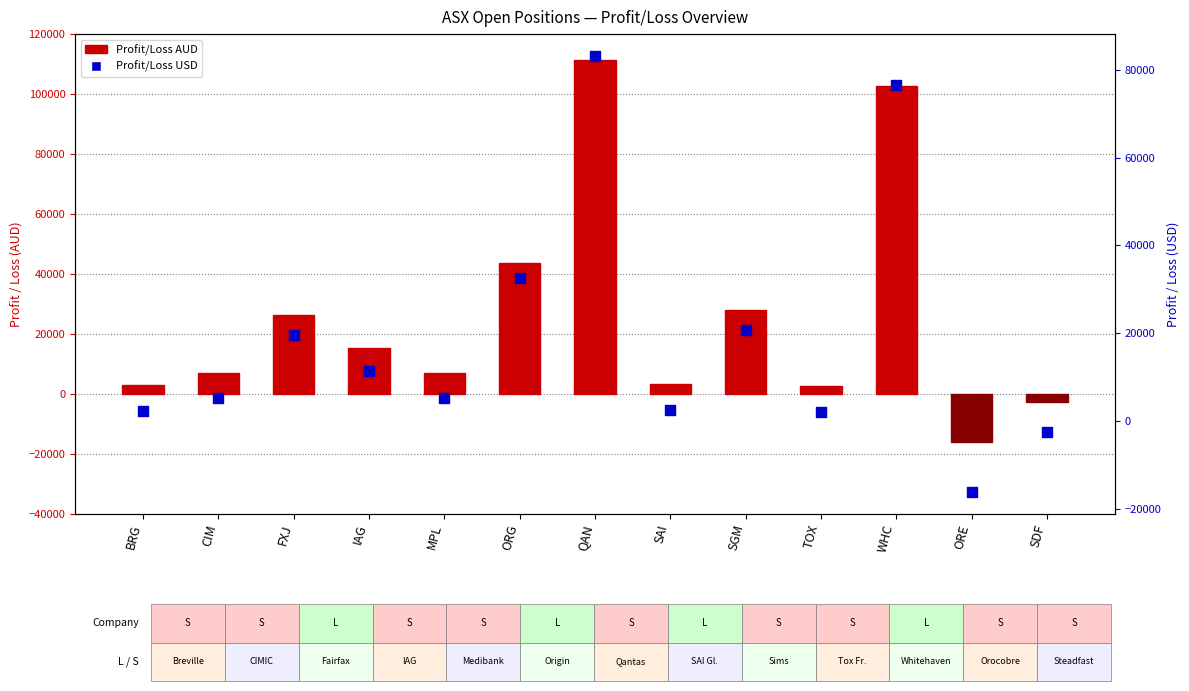

Which series has the largest Y range (max minus min)?

Profit/Loss AUD